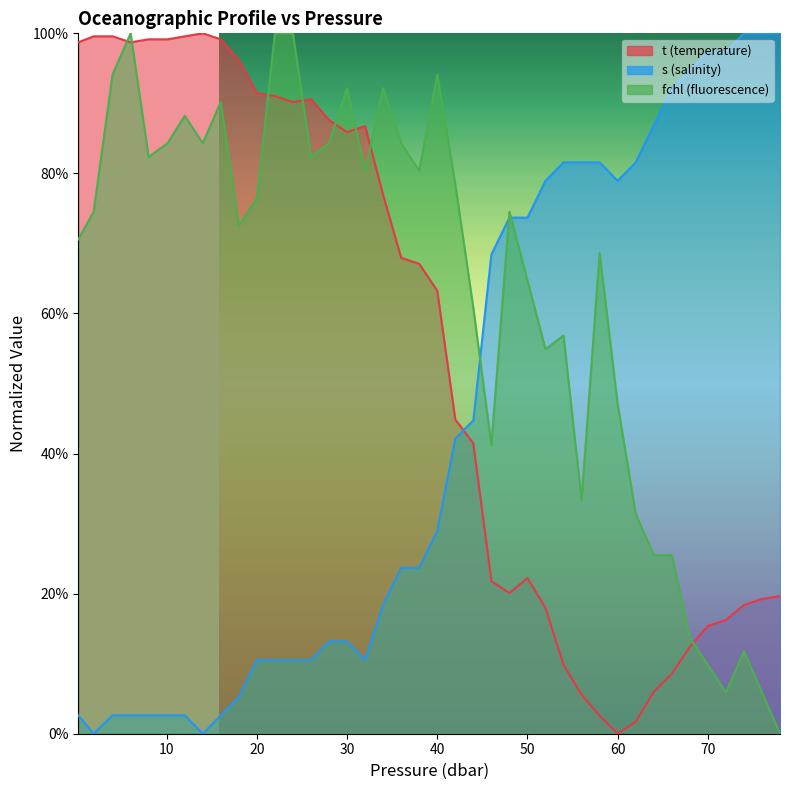

What is the value of the s point at the 40th from the left?

1.0